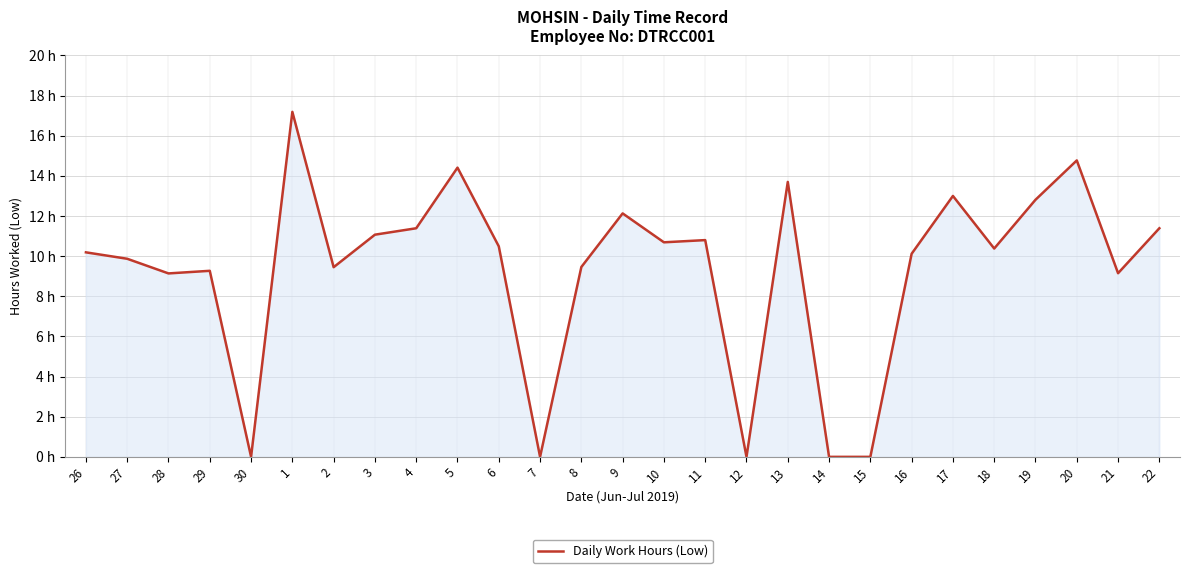

Does the chart have visible grid lines?

Yes